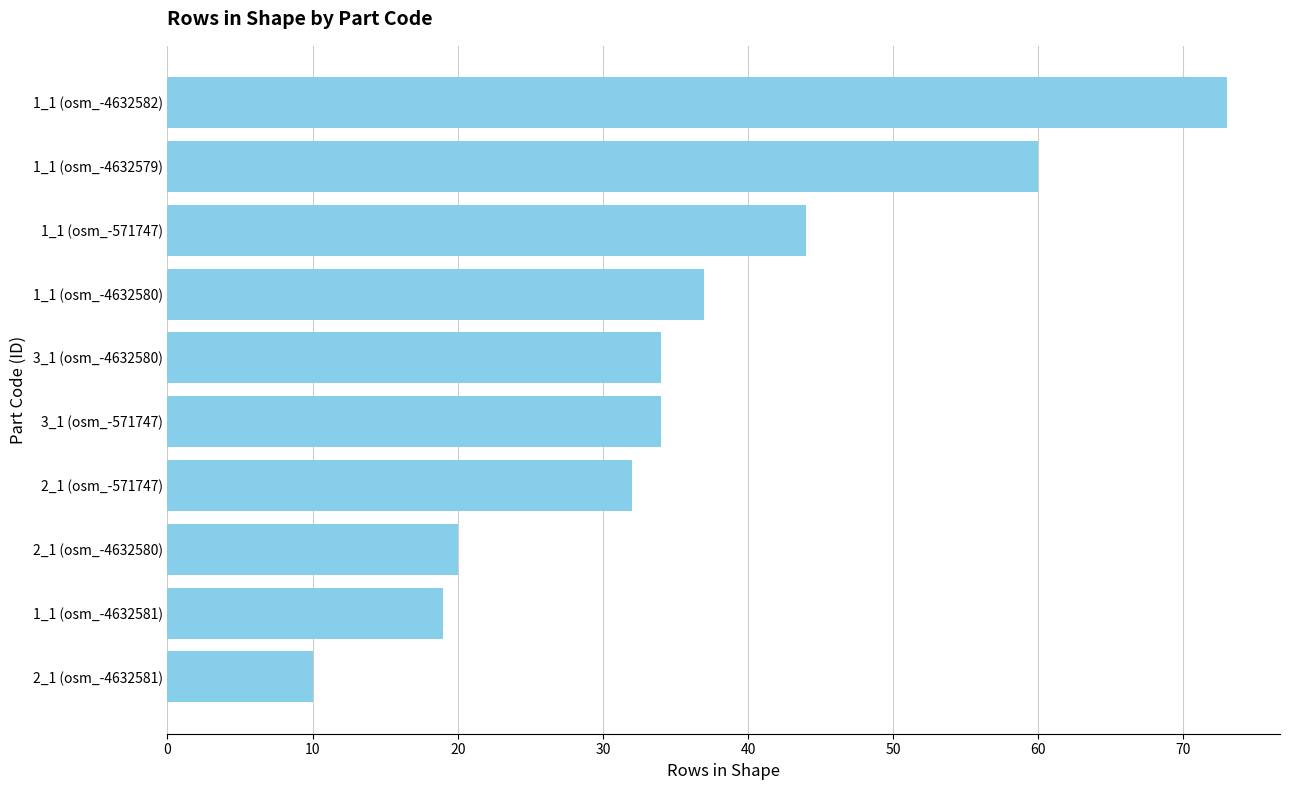

Does the chart contain stacked bars?

No